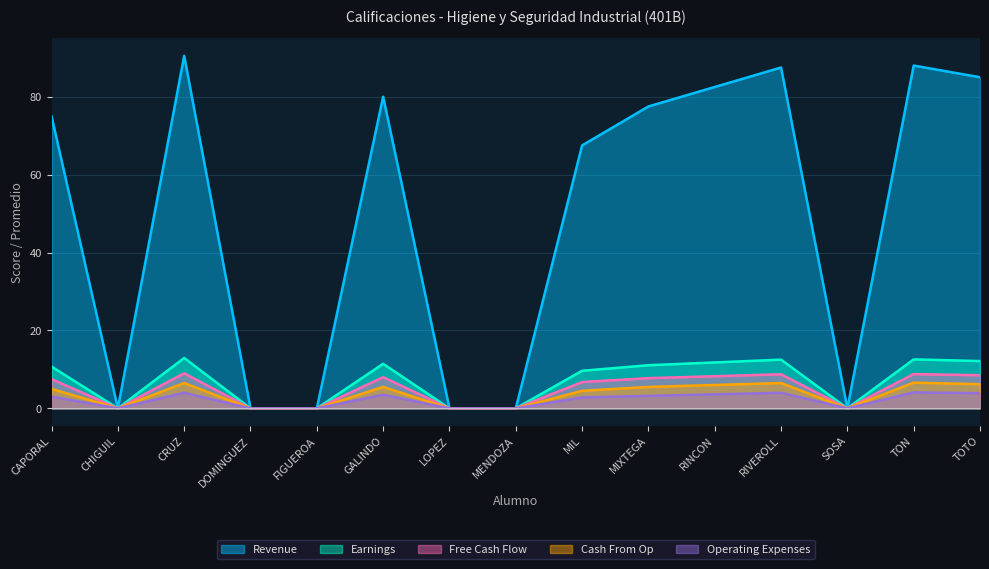

What is the difference between the second highest and minimum values in the Free Cash Flow series?

8.8